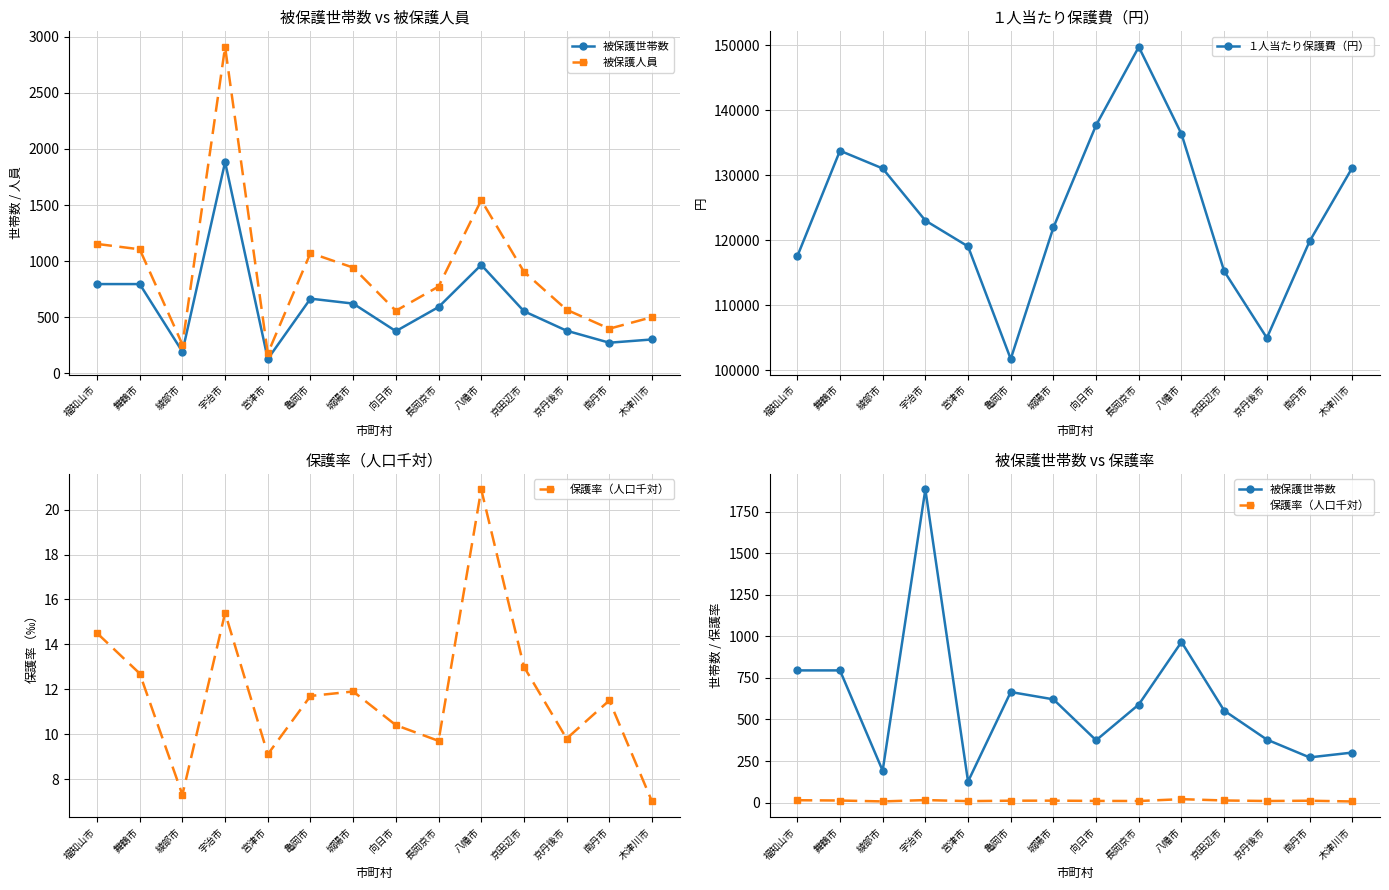

True or false: 保護率（人口千対） and 被保護世帯数 cross at least once.

False